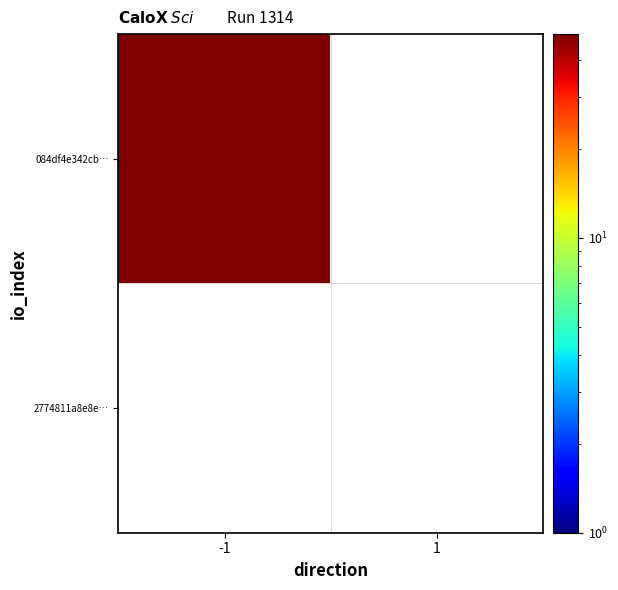

Which has a higher value, direction or io_index?

io_index